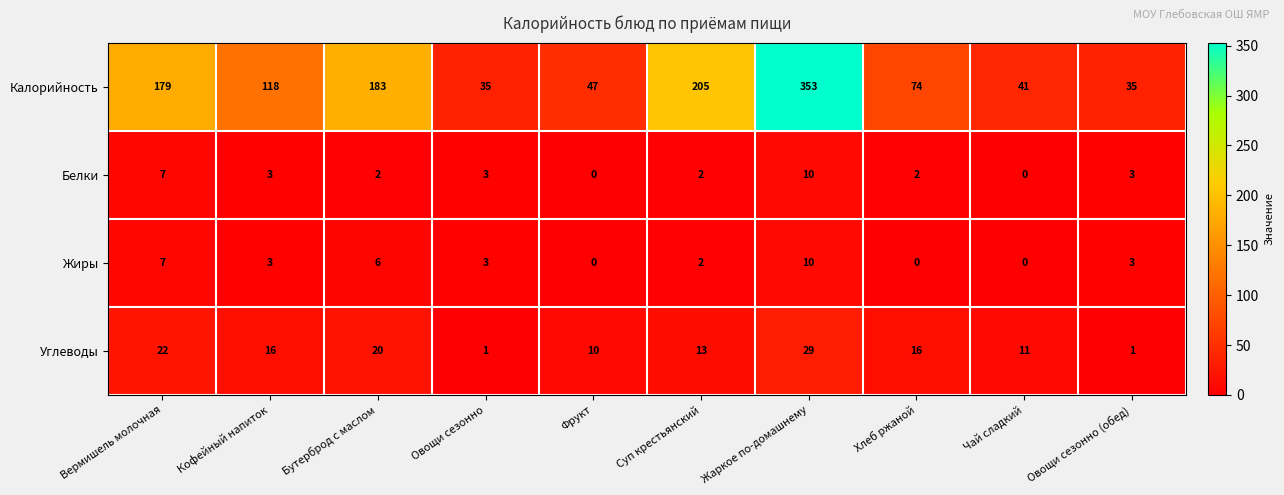

What is the difference between the maximum and second lowest values in the Жиры series?

10